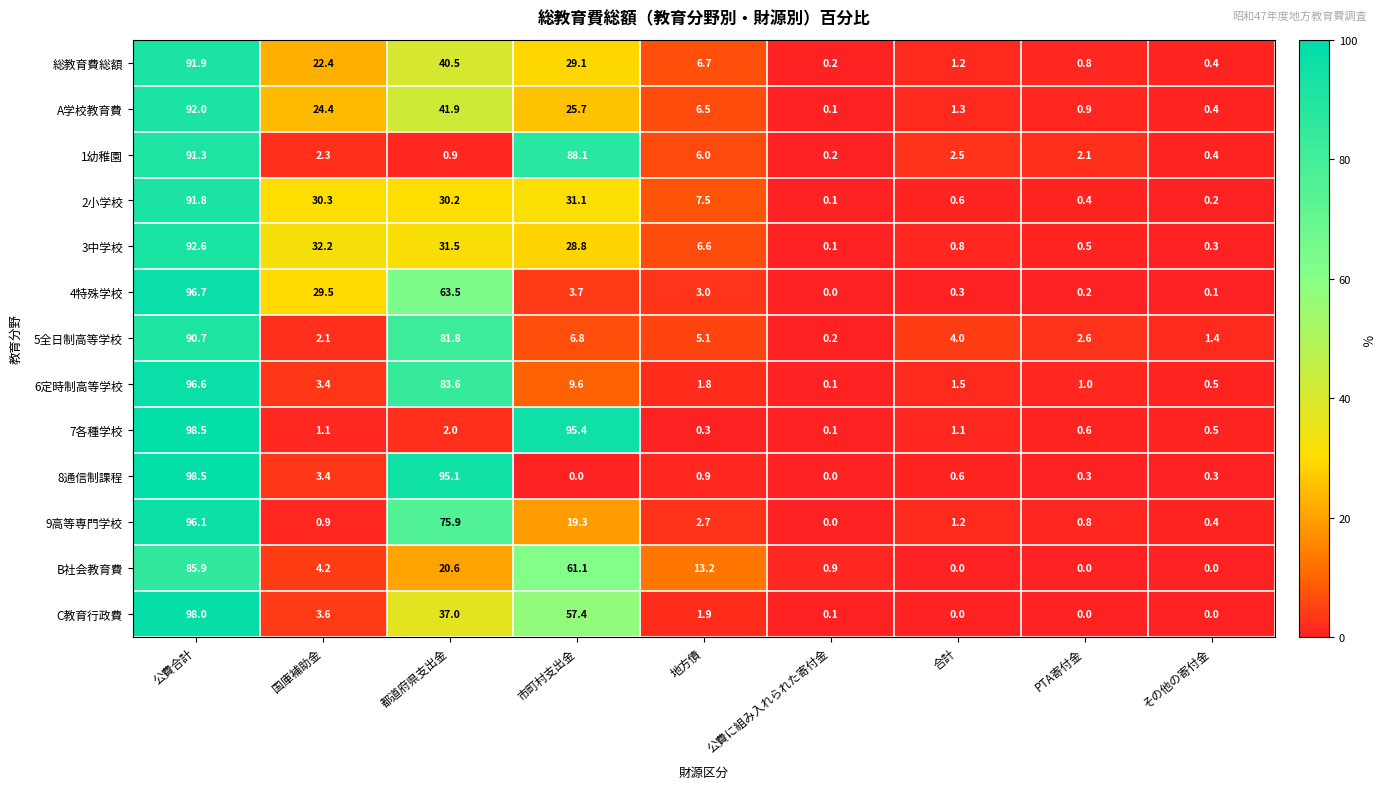

What is the greatest value displayed?

98.5